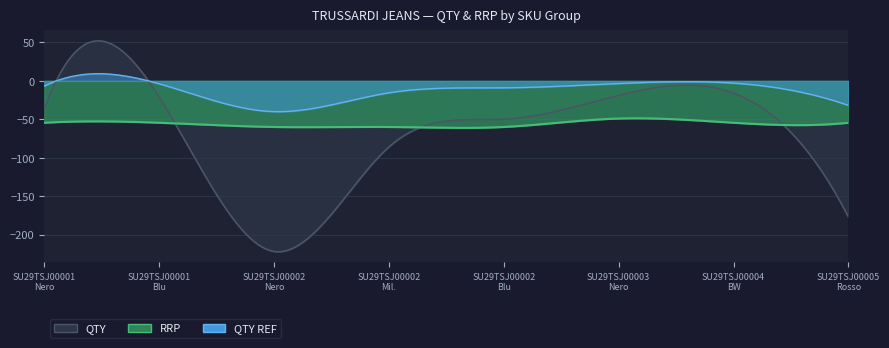

Between 40 and 45, which series saw the biggest shift?

QTY REF